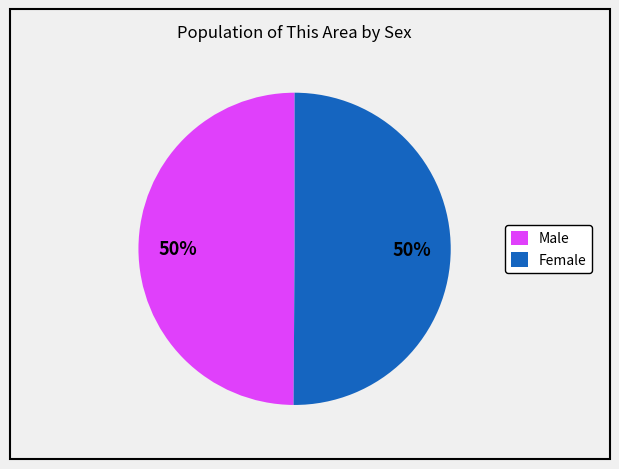

How many slices are in this pie chart?

2